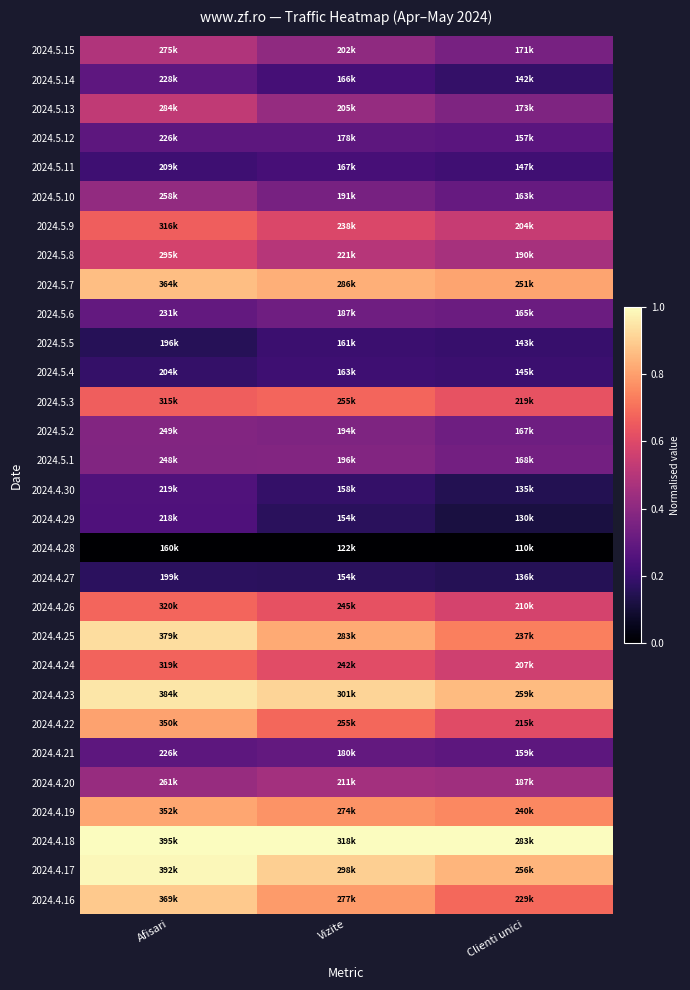

What is the total value across all series at Afisari?

15.5